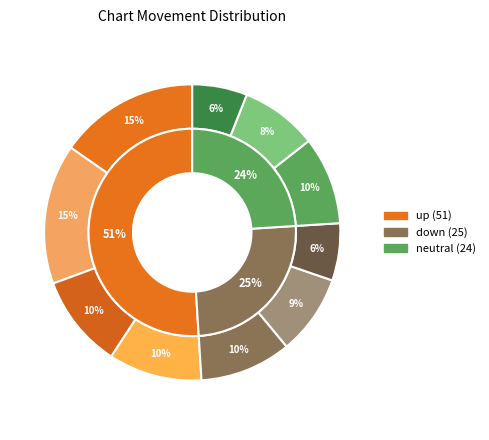

True or false: - accounts for 14% of the total.

False